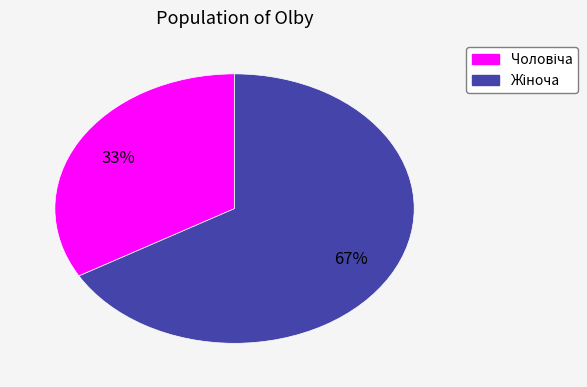

To the nearest percent, what is the average slice percentage?

50%